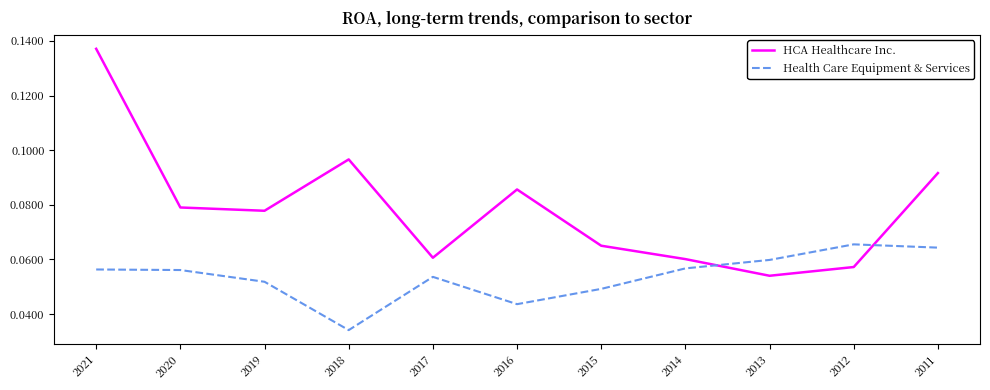

Which label corresponds to the smallest value in the chart?

2018